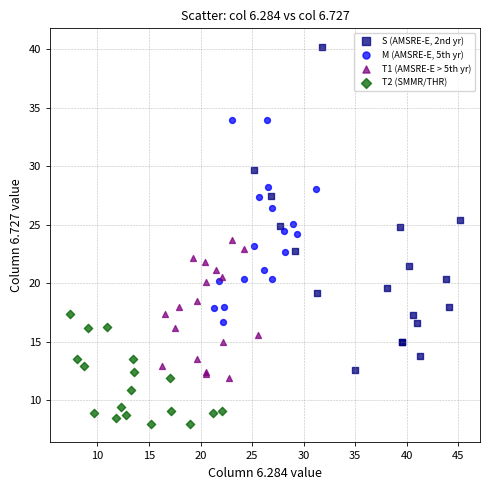

Which series contains the highest Y value?

S (AMSRE-E, 2nd yr)